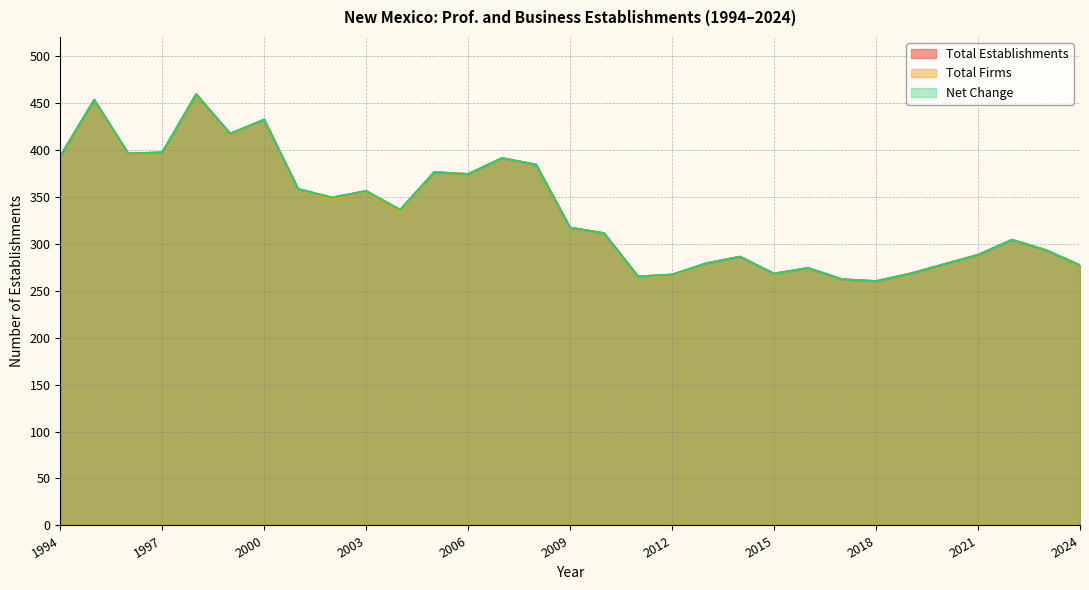

True or false: Net Change and Total Establishments intersect in this chart.

False